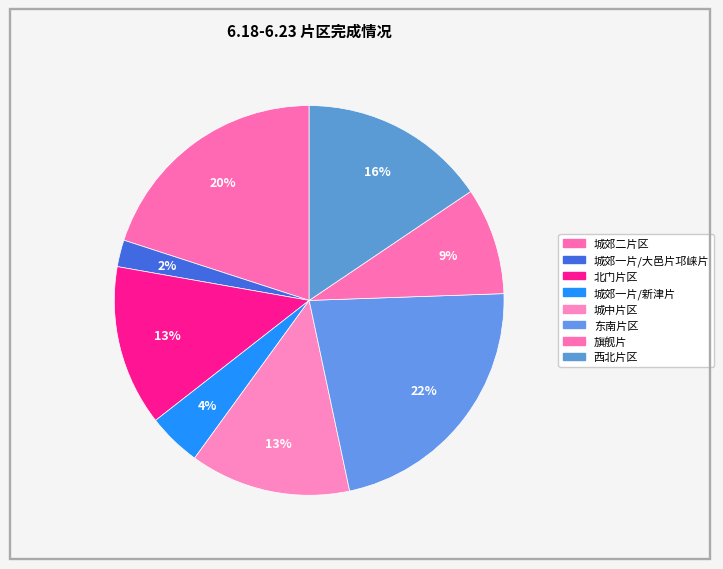

Which slice is the smallest?

城郊一片/大邑片邛崃片